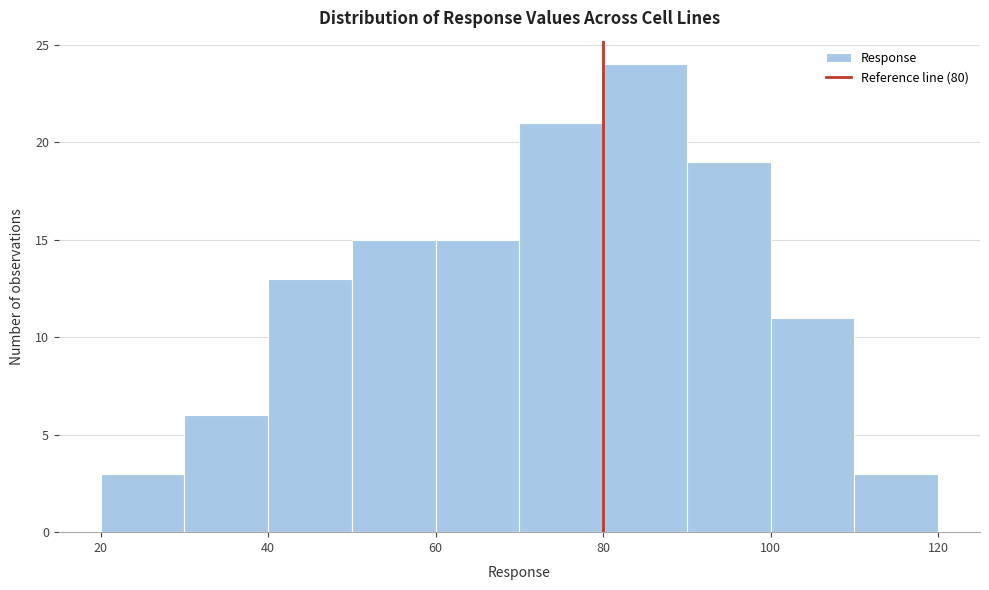

Reading left to right, transcribe this chart: for each bar, give the range it covers on the x-axis and its height. The values are not printed on the chart, so give them approximately, as read against the axis.

20 to 30: 3
30 to 40: 6
40 to 50: 13
50 to 60: 15
60 to 70: 15
70 to 80: 21
80 to 90: 24
90 to 100: 19
100 to 110: 11
110 to 120: 3